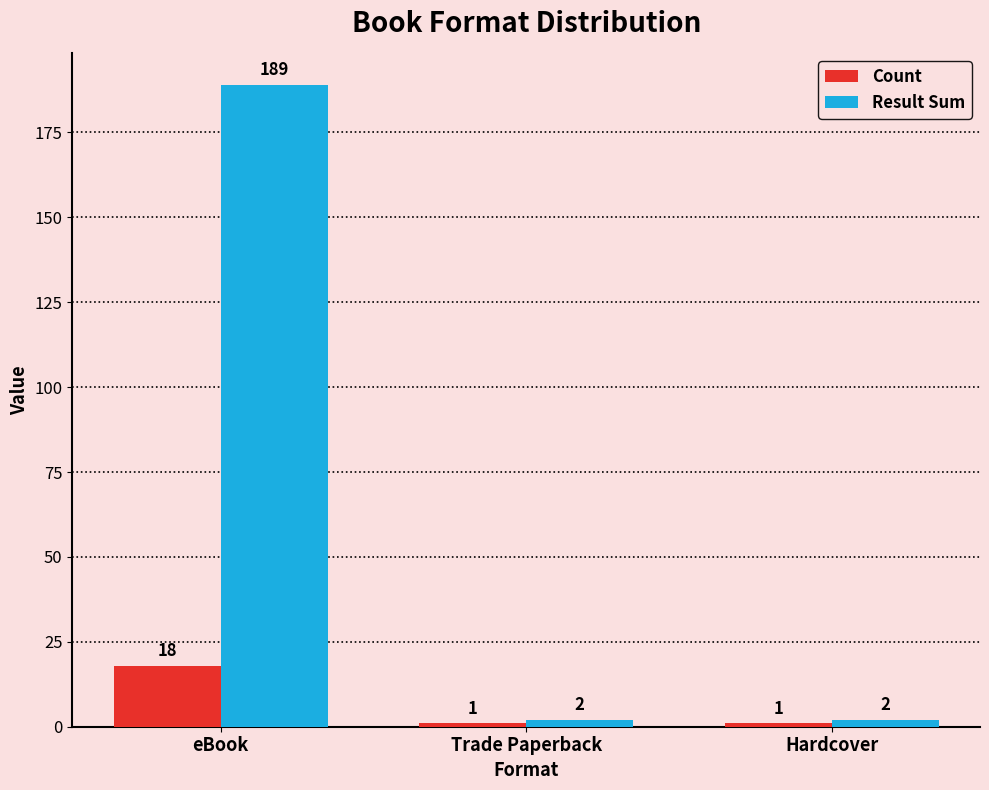

How many data points in Result Sum are above 2?

1